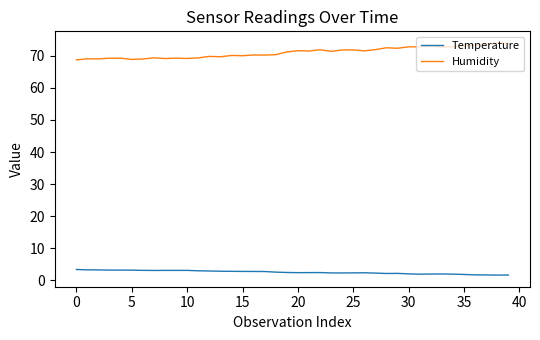

Count the number of data series in this chart.

2